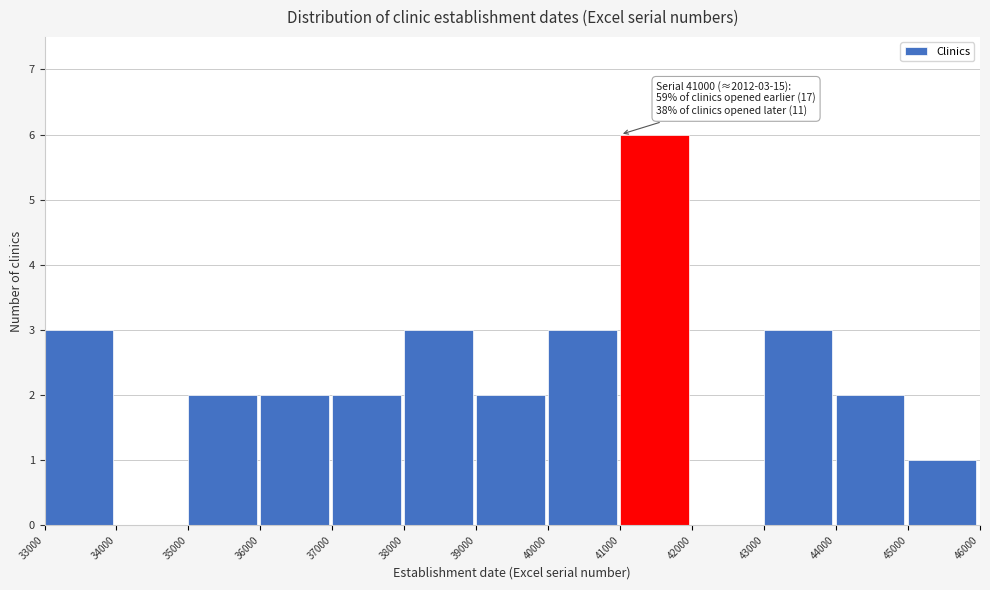

Over which range of the x-axis is the bar tallest?

41000 to 42000